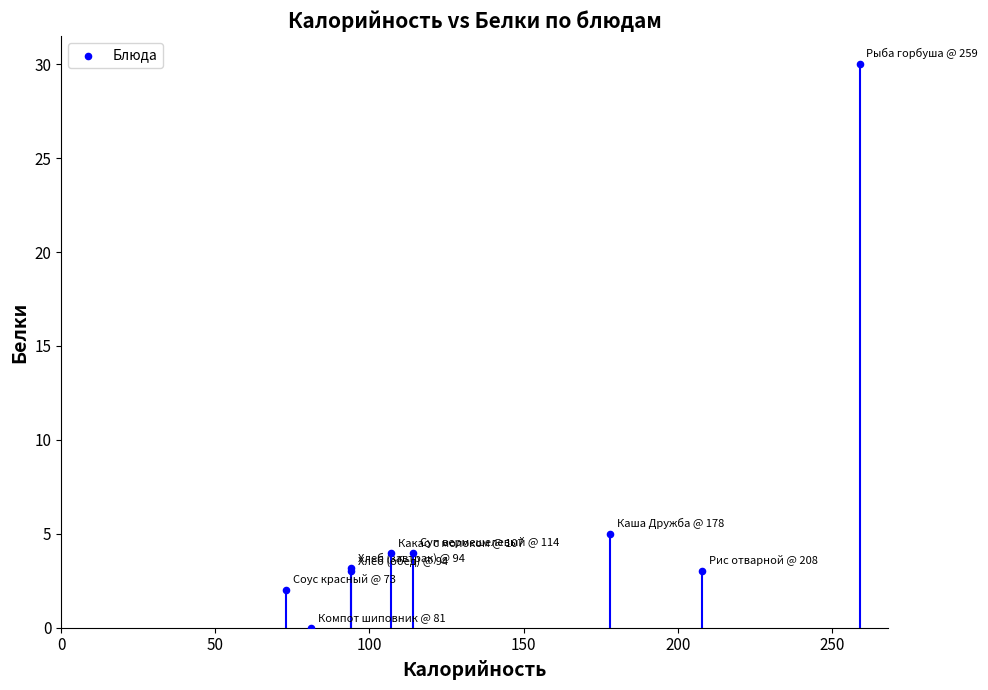

What Y value in the scatter plot is closest to 15?

5.0